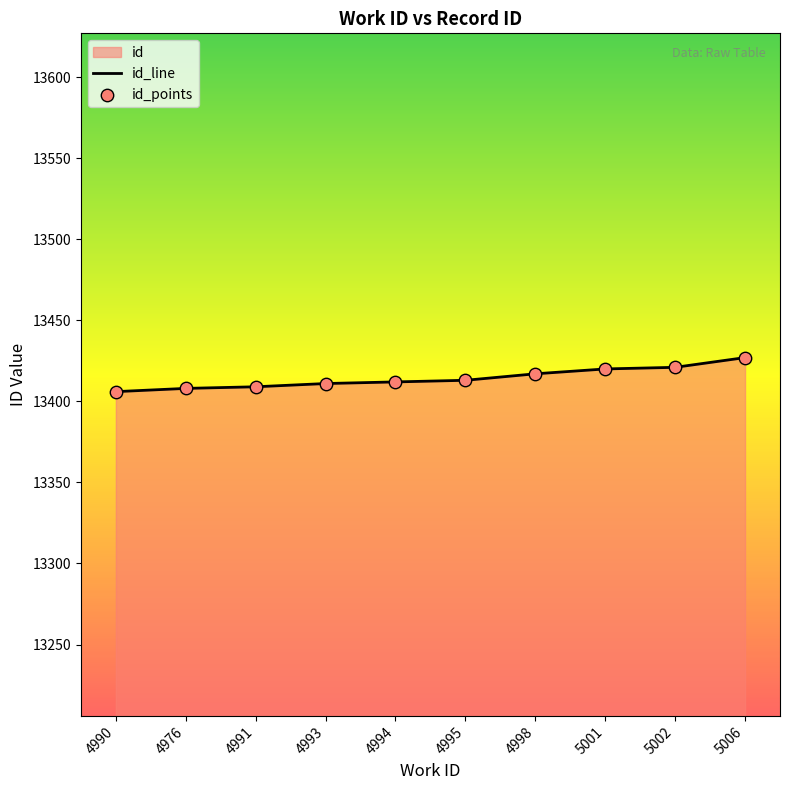

Which has a higher value, 4991 or 5002?

5002